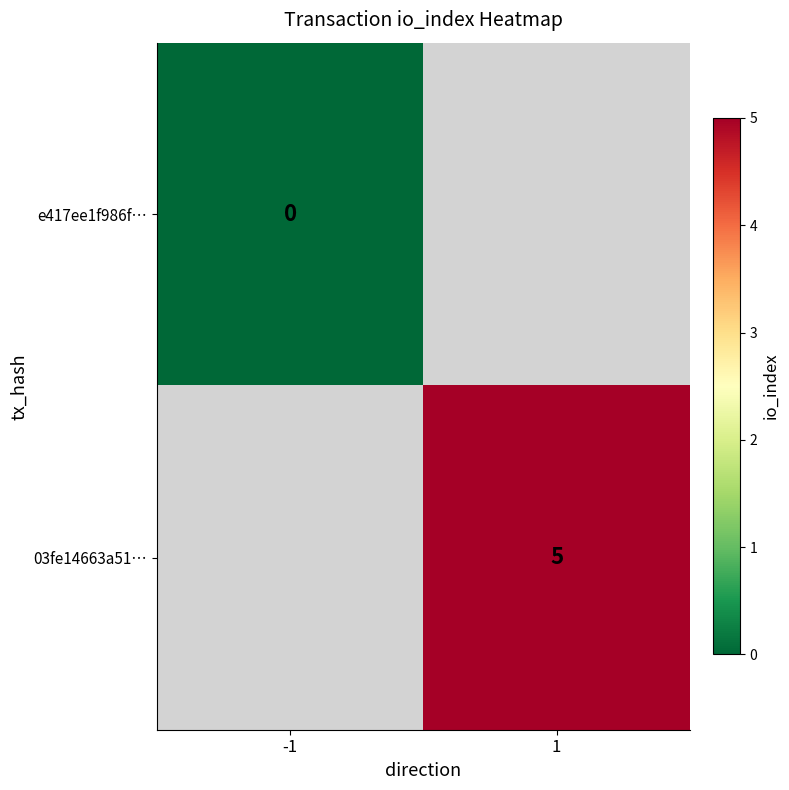

Is it true that 03fe14663a51… equals 2.4 at 1?

False